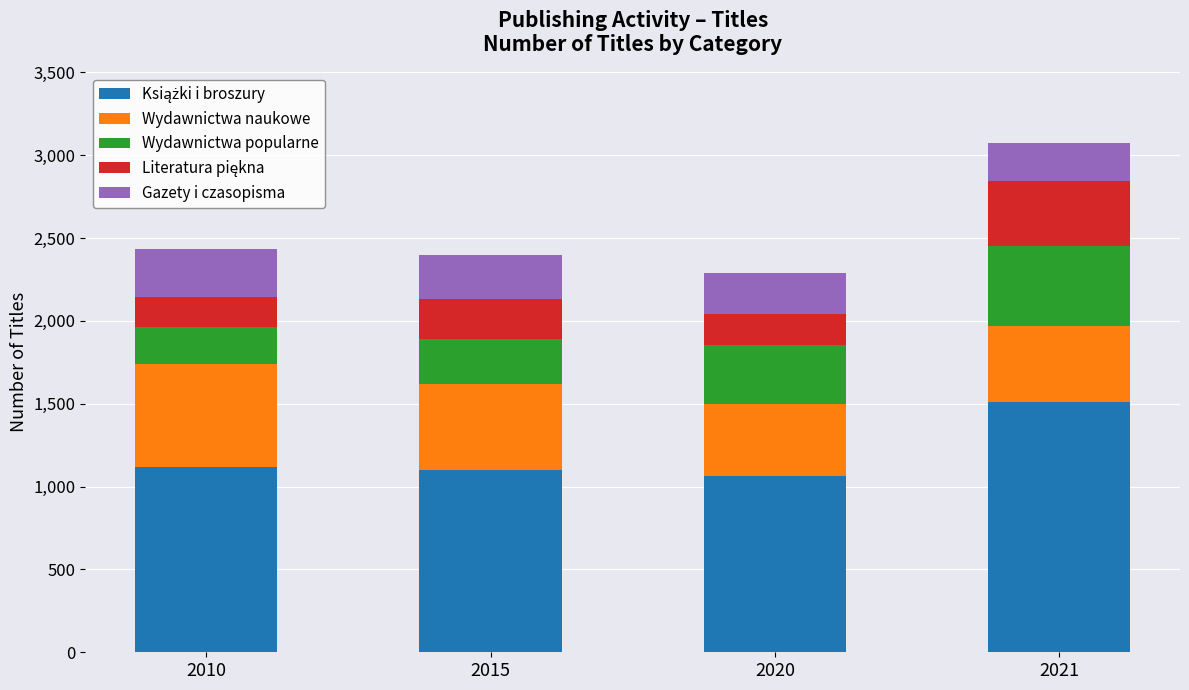

What is the total value across all series at 2015?

2398